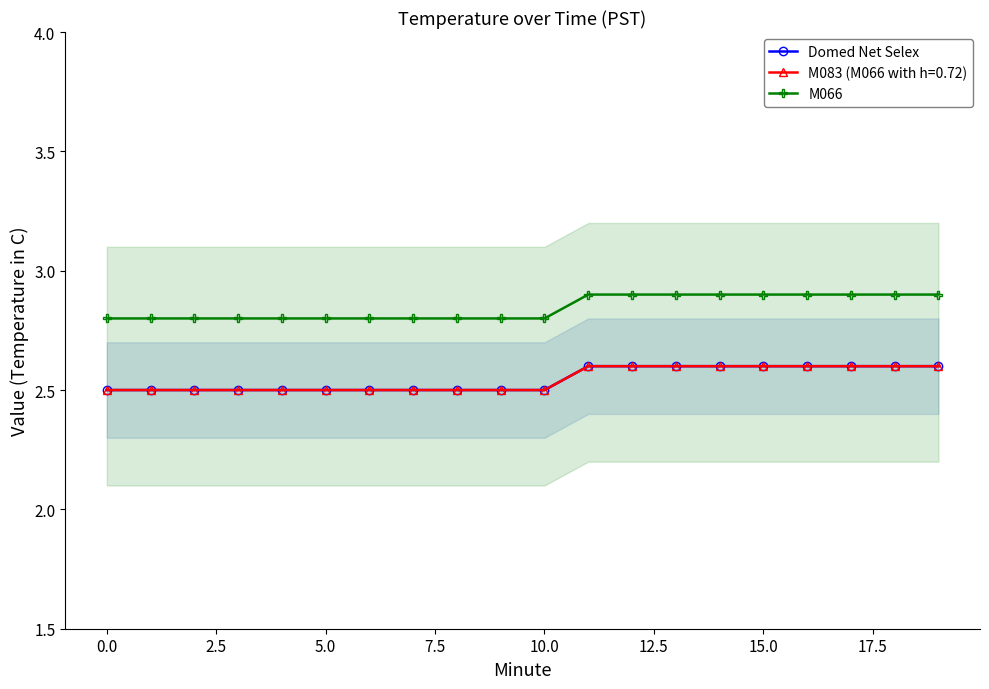

Between 15 and 2.5, which is larger?

15